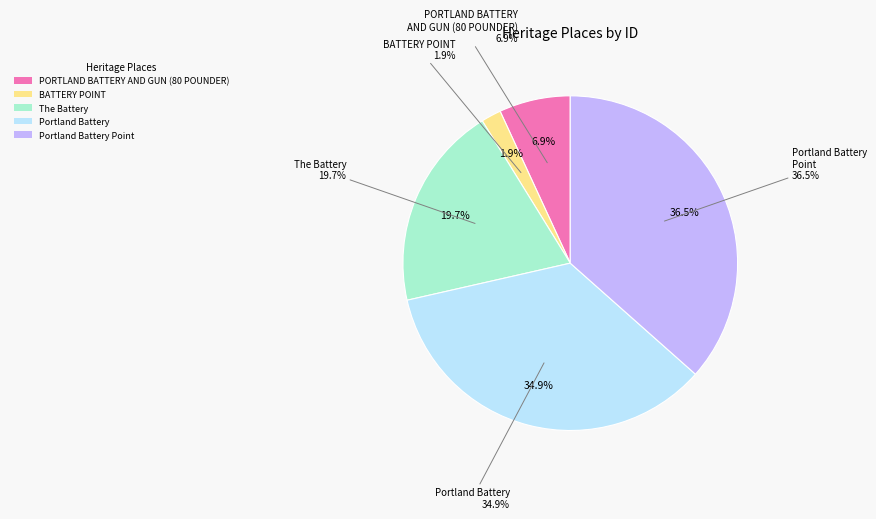

What is the total percentage of Portland Battery Point and Portland Battery?

71.4%